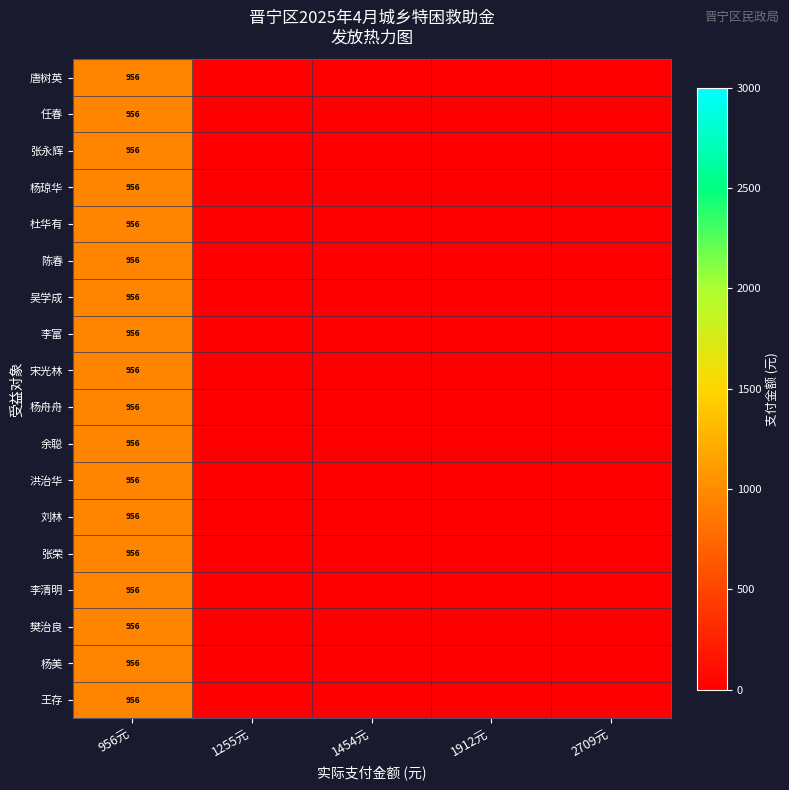

Where is 陈春 nearest to the value 478?

956元